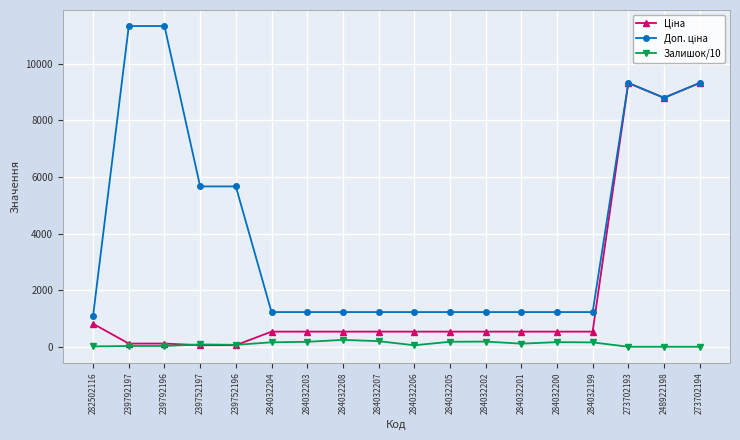

What is the maximum value shown in the chart?

11334.0